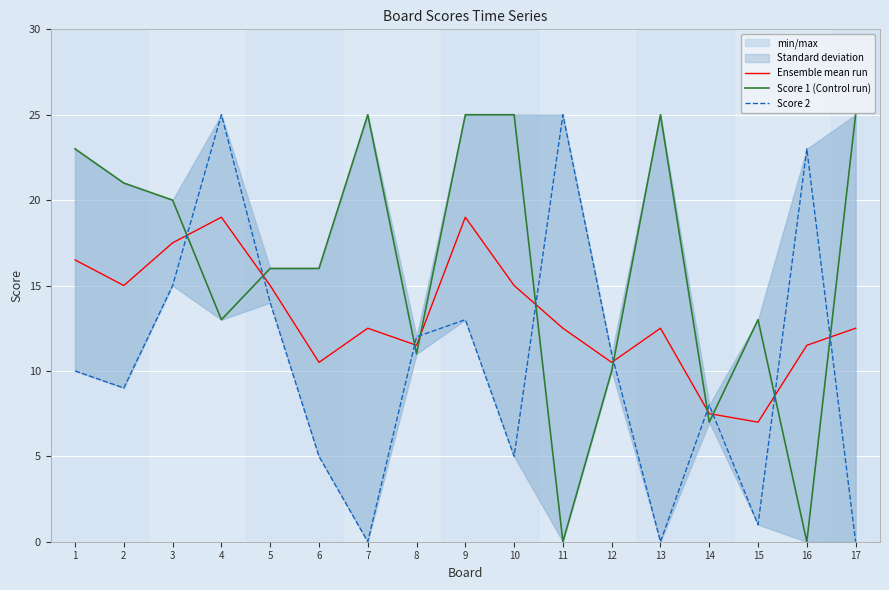

What is the spread (max minus min) of values at 16?

23.0